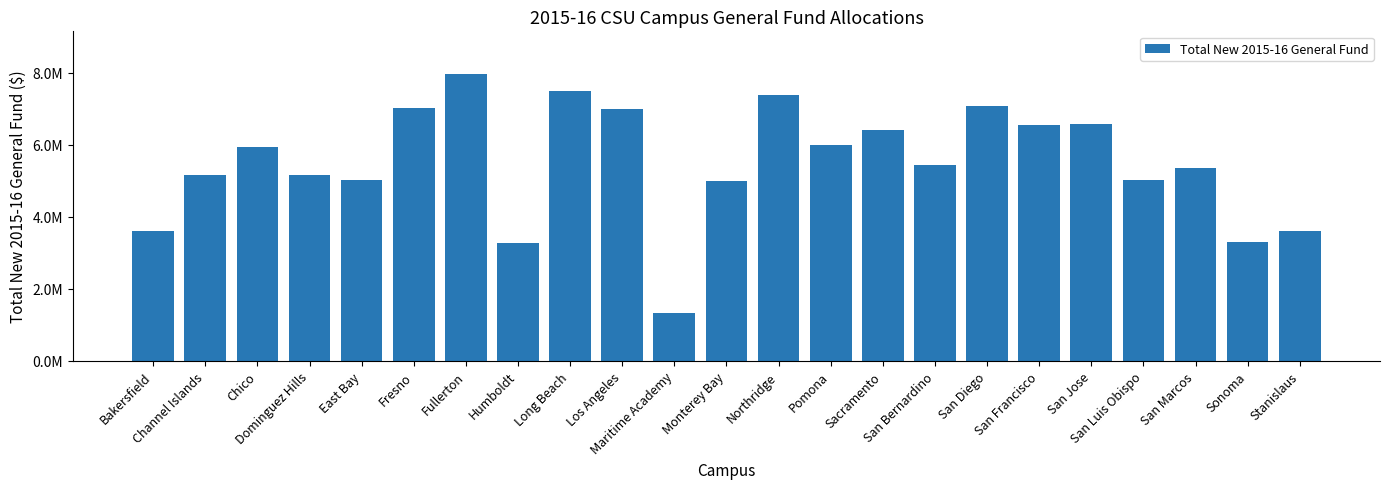

The value at Fullerton is 7951000. True or false?

True